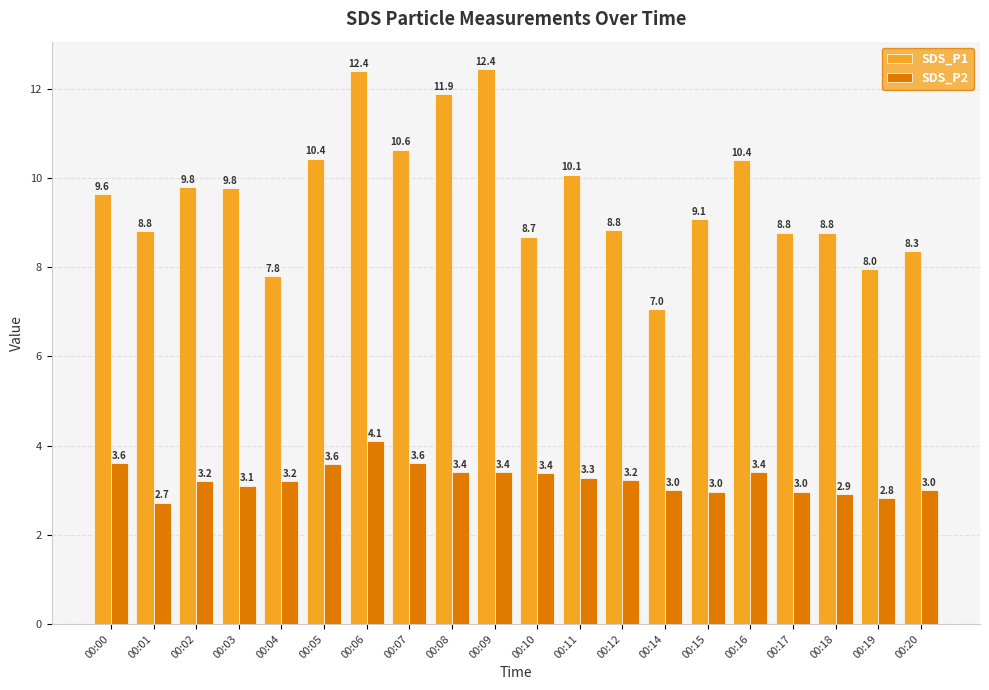

What is the approximate value of SDS_P1 at 00:11?

10.1